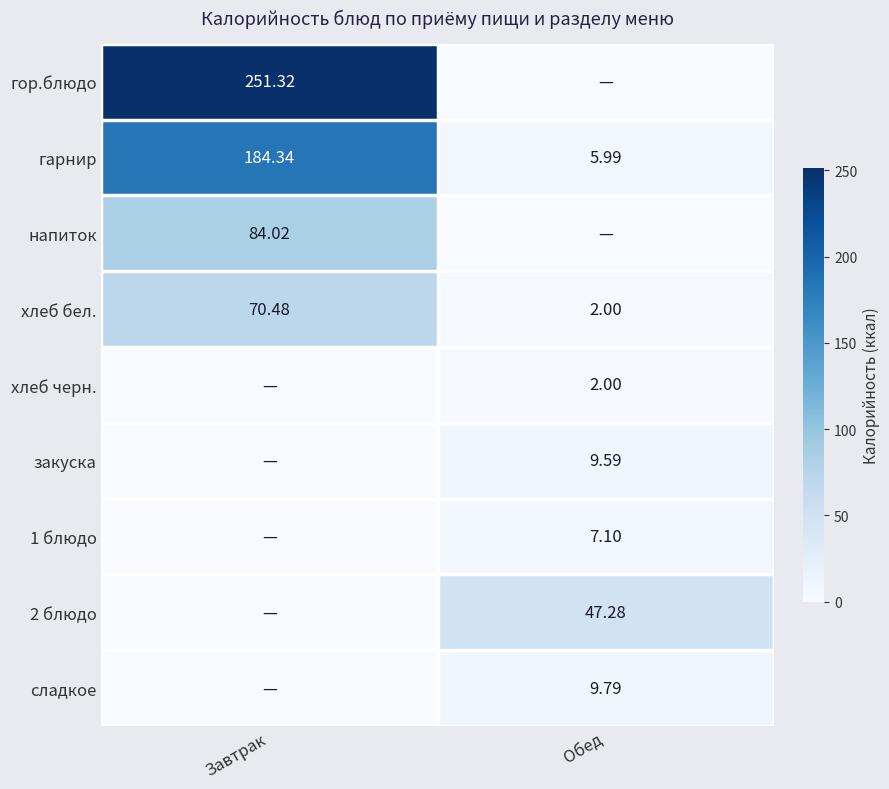

At which label does гарнир reach its minimum?

Обед